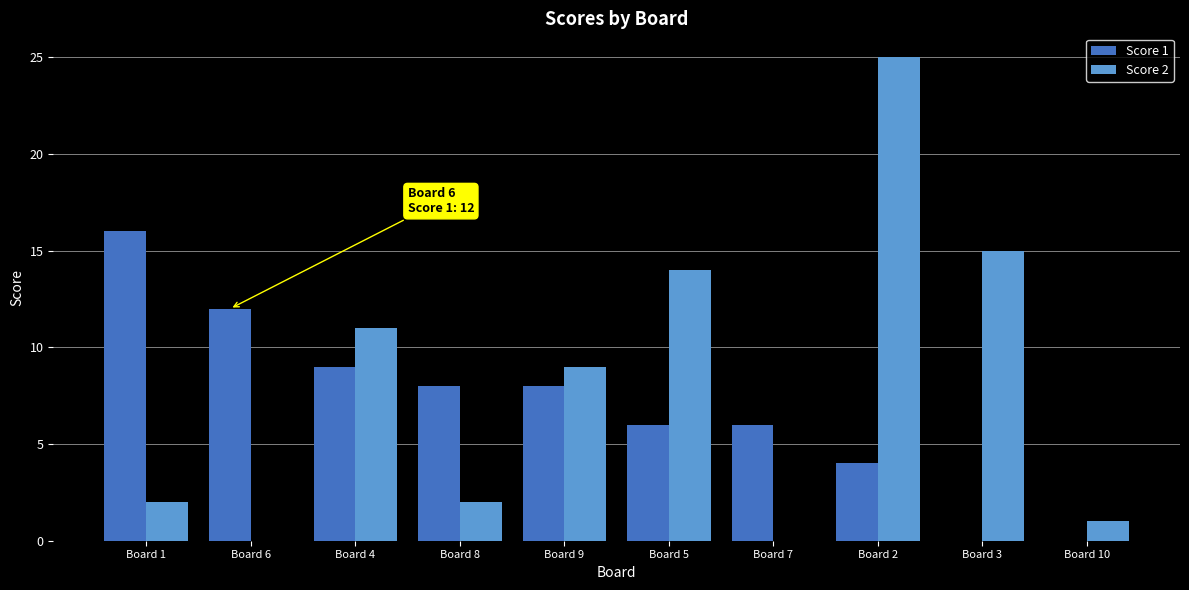

At which category is the sum across all series the highest?

Board 2